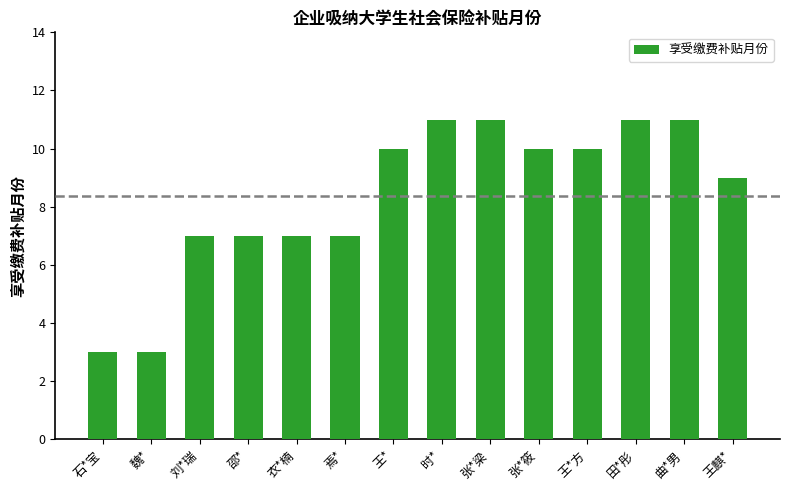

Are the bars grouped side by side (vs. stacked)?

No